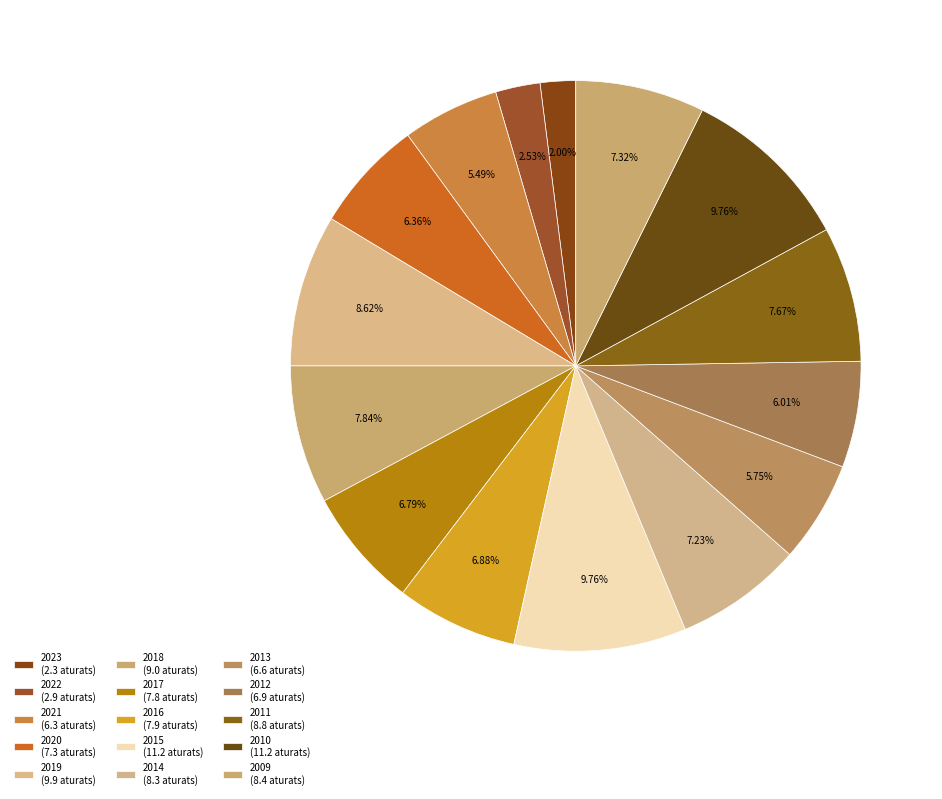

To the nearest percent, what portion does 2023 represent?

2%